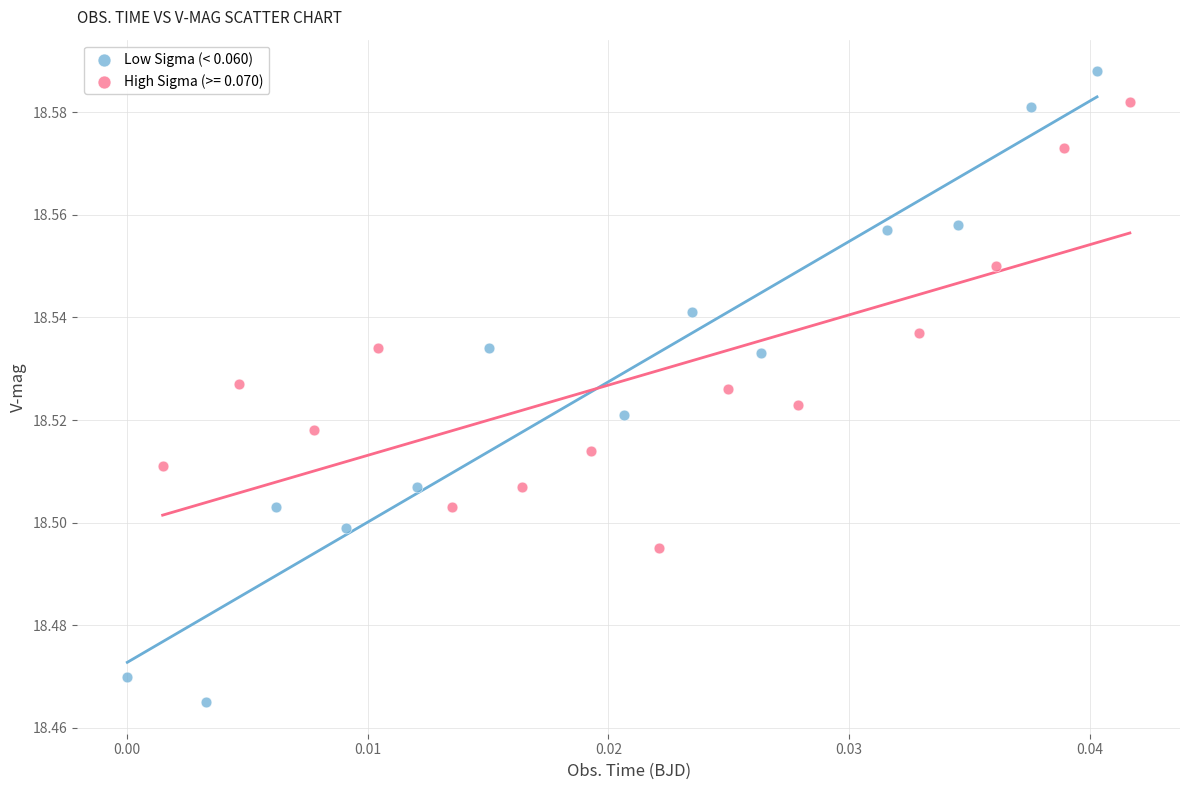

Which series has the widest spread of Y values?

Low Sigma (< 0.060)